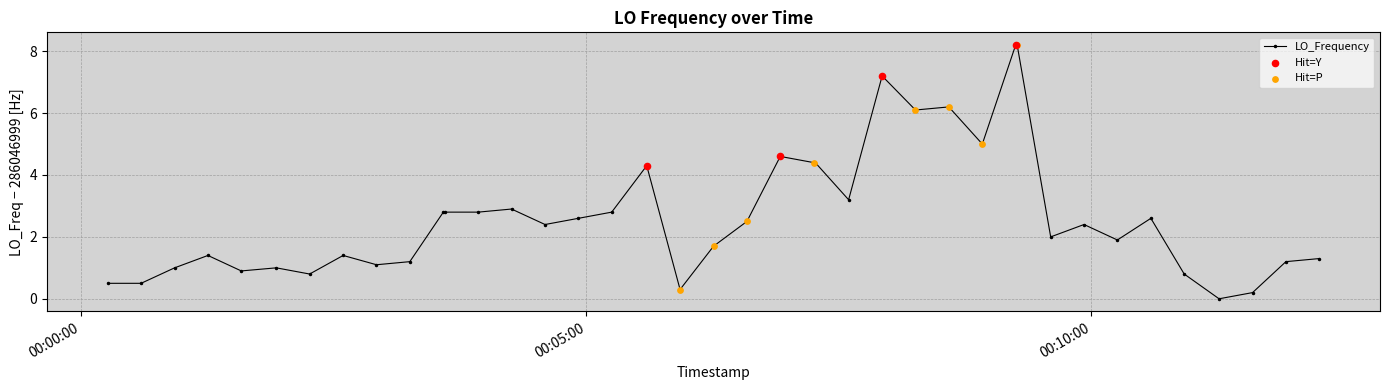

True or false: the data has more than 1 interior local peaks.

True